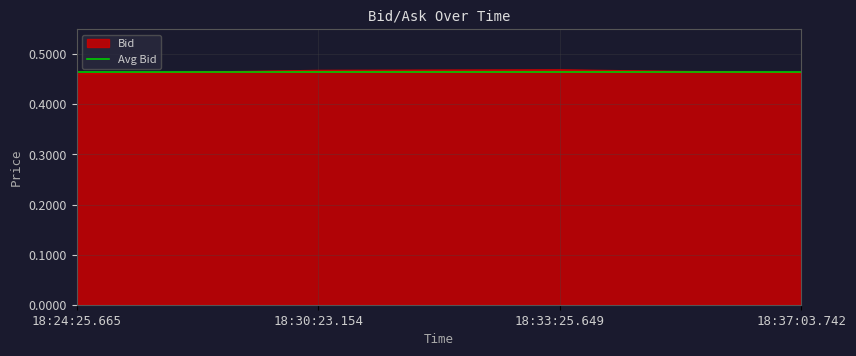

Reading left to right, transcribe all the data shown in this chart.

0.5	0.5	0.5	0.5